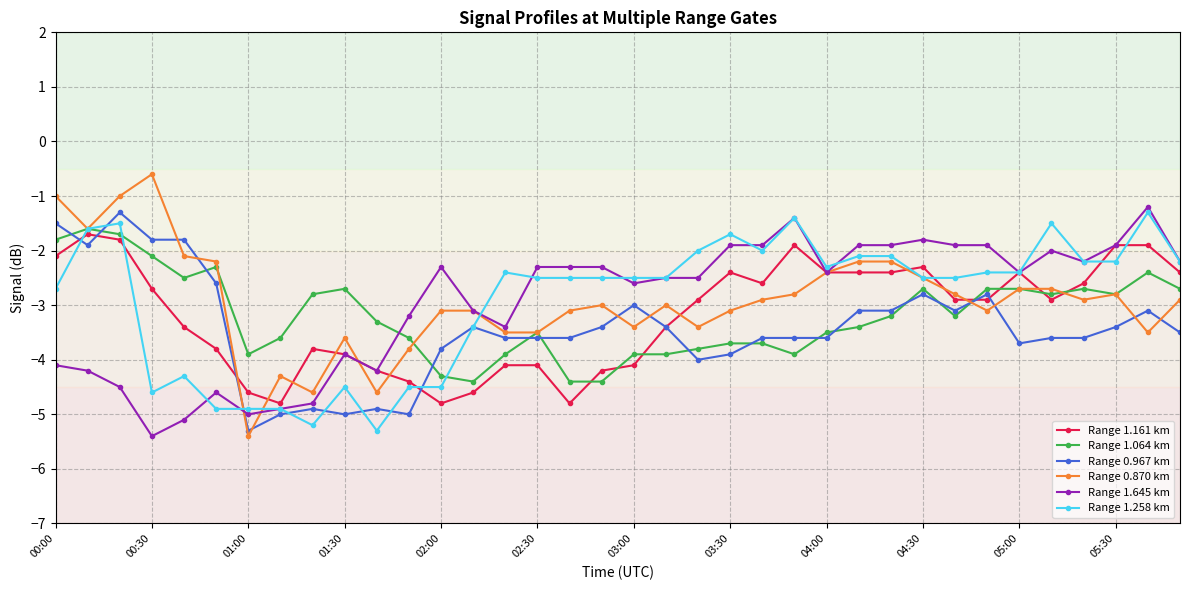

True or false: Range 1.645 km has more than 2 interior local peaks.

True